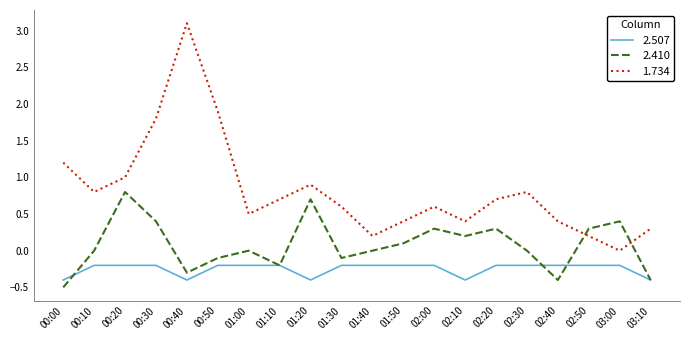

Does the chart have visible grid lines?

No